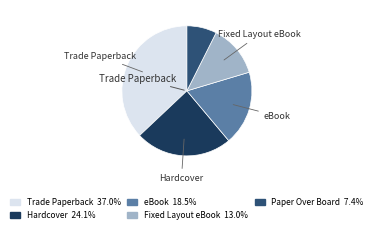

Is there any slice that represents more than half of the pie?

No